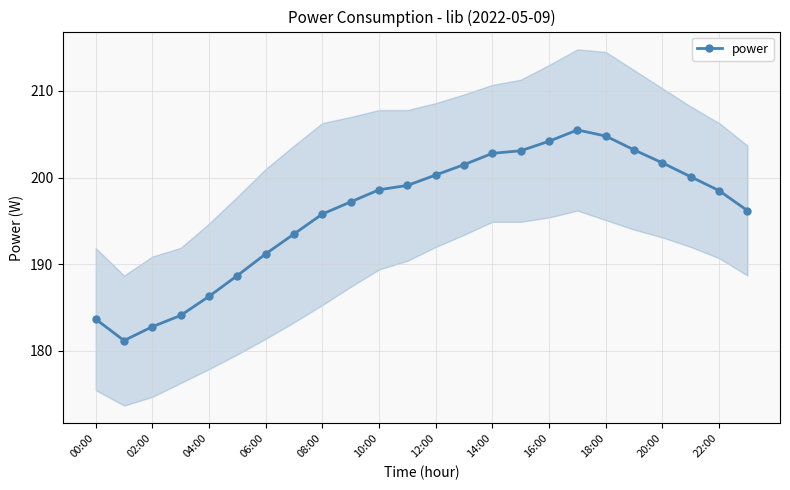

What is the maximum value for power?

205.5